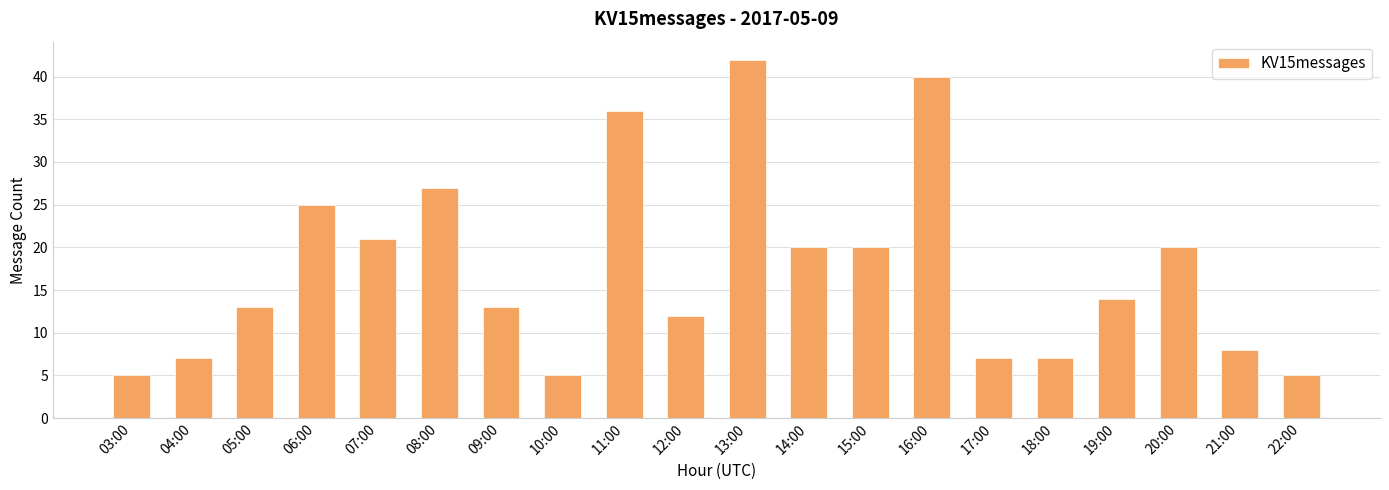

Does the chart contain any negative values?

No